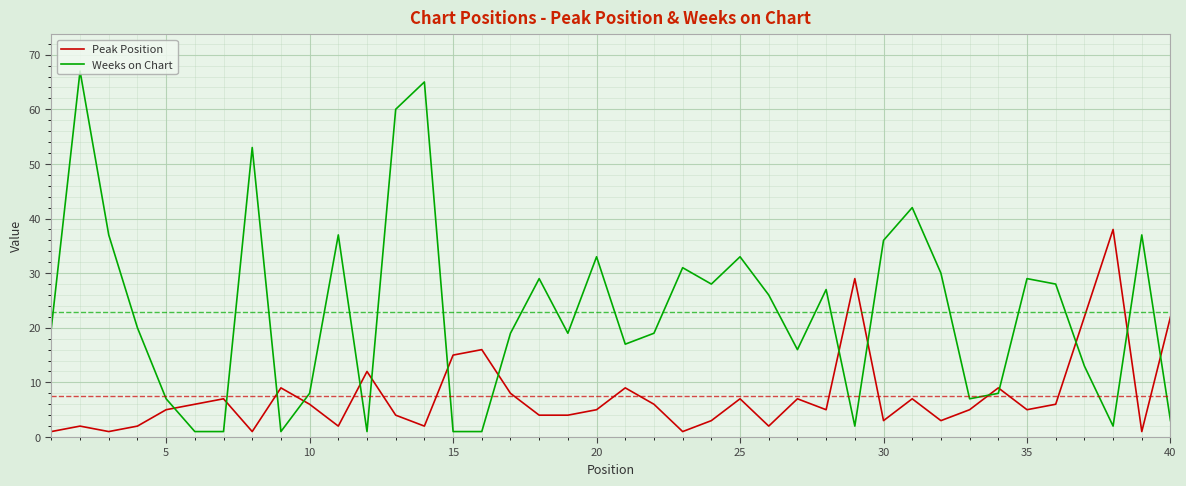

Which series has the largest total across all categories?

Weeks on Chart